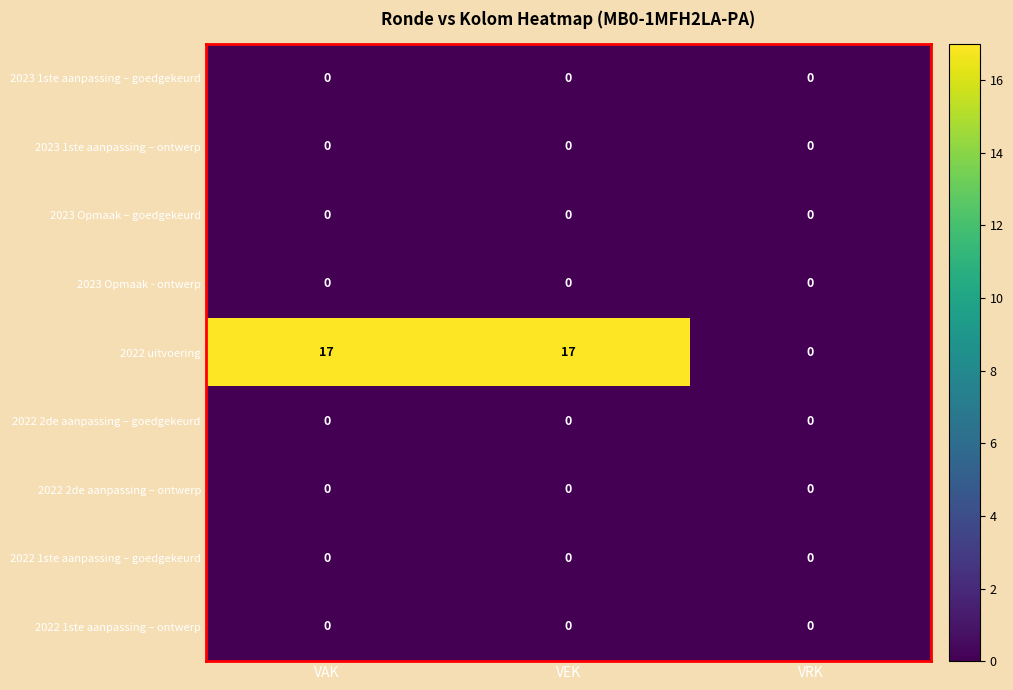

What is the greatest value displayed?

17